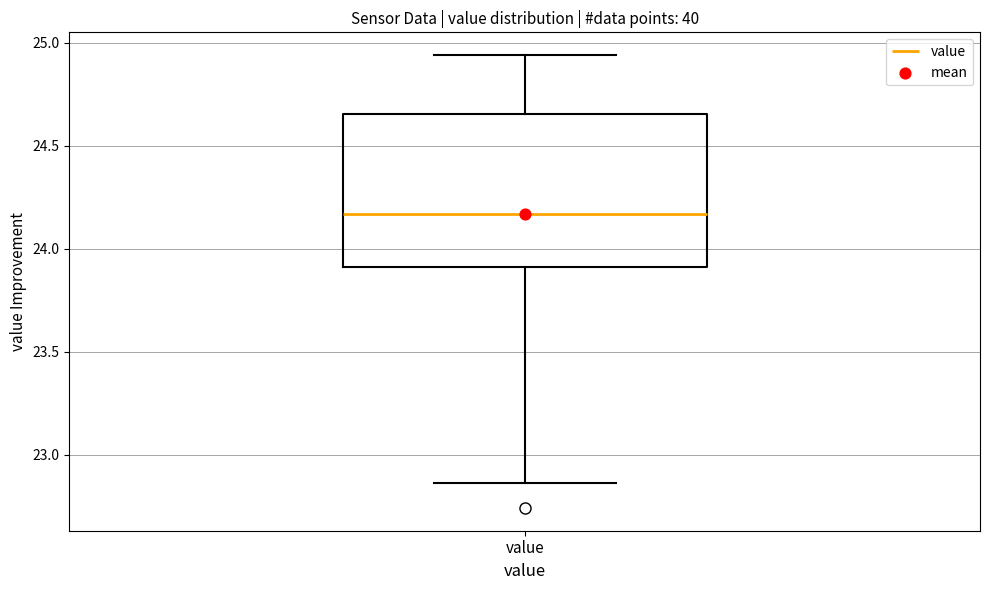

Where does the lower whisker of the box for value end on the y-axis? The values are not printed on the chart, so give them approximately, as read against the axis.

22.85